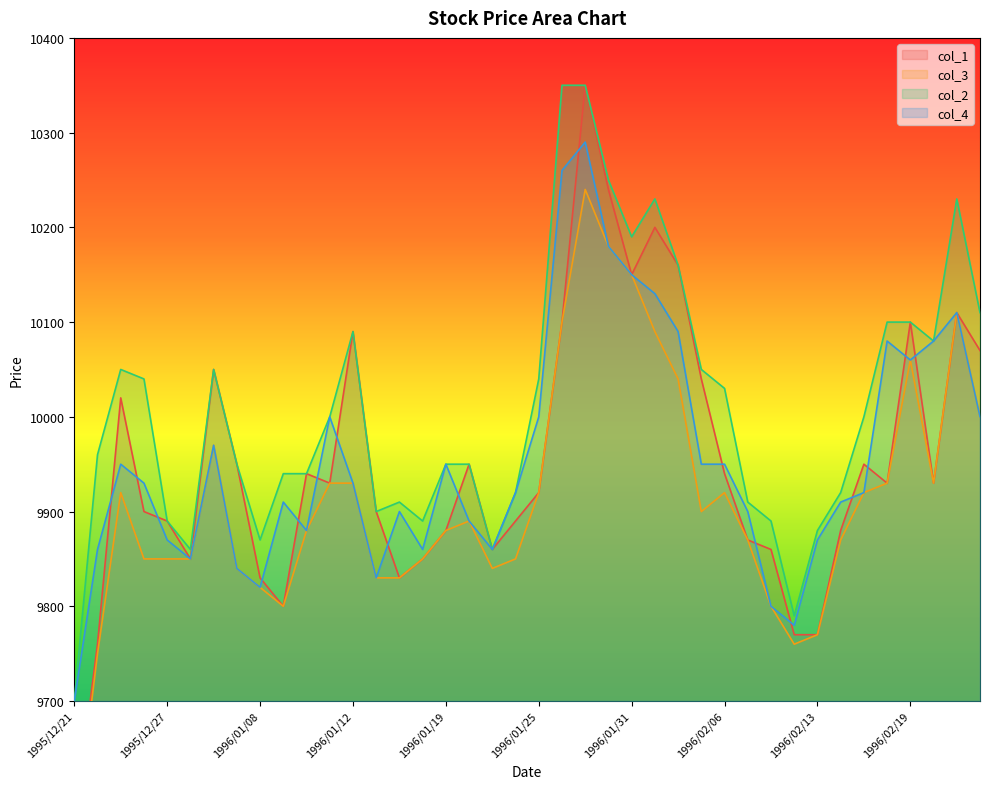

Which category has the highest value in the col_4 series?

1996/01/29